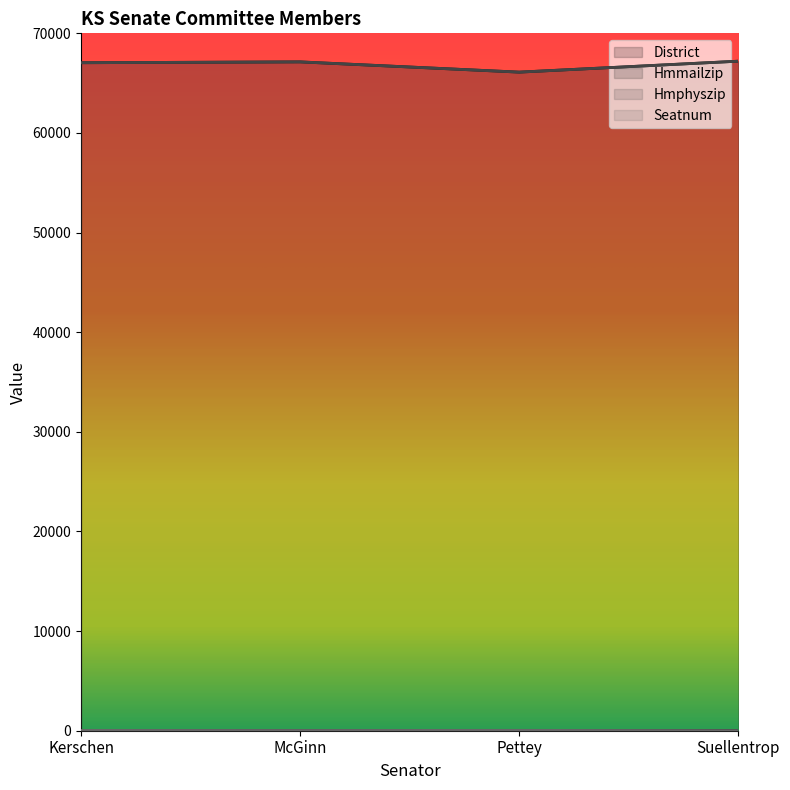

Where is Hmphyszip nearest to the value 66655?

Kerschen